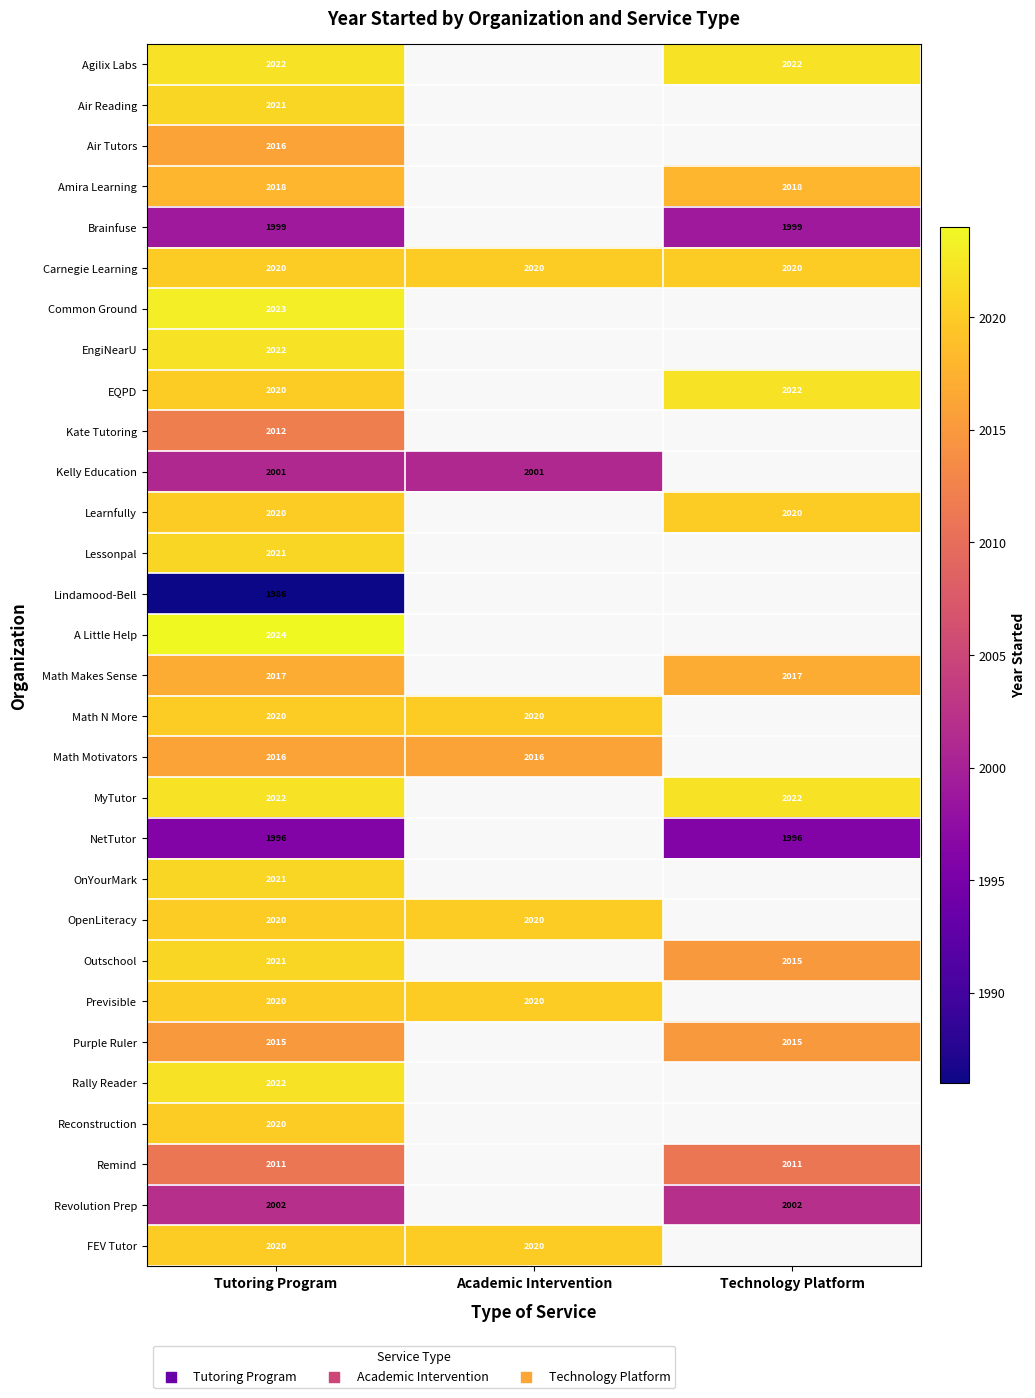

Is it true that MyTutor equals 1071 at Tutoring Program?

False